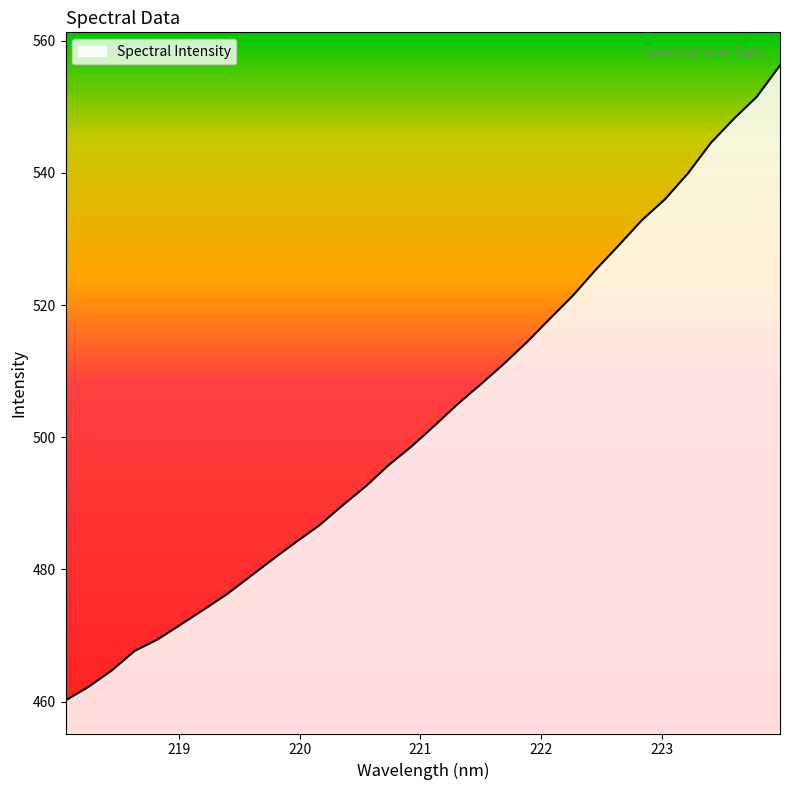

What is the greatest value displayed?

556.3